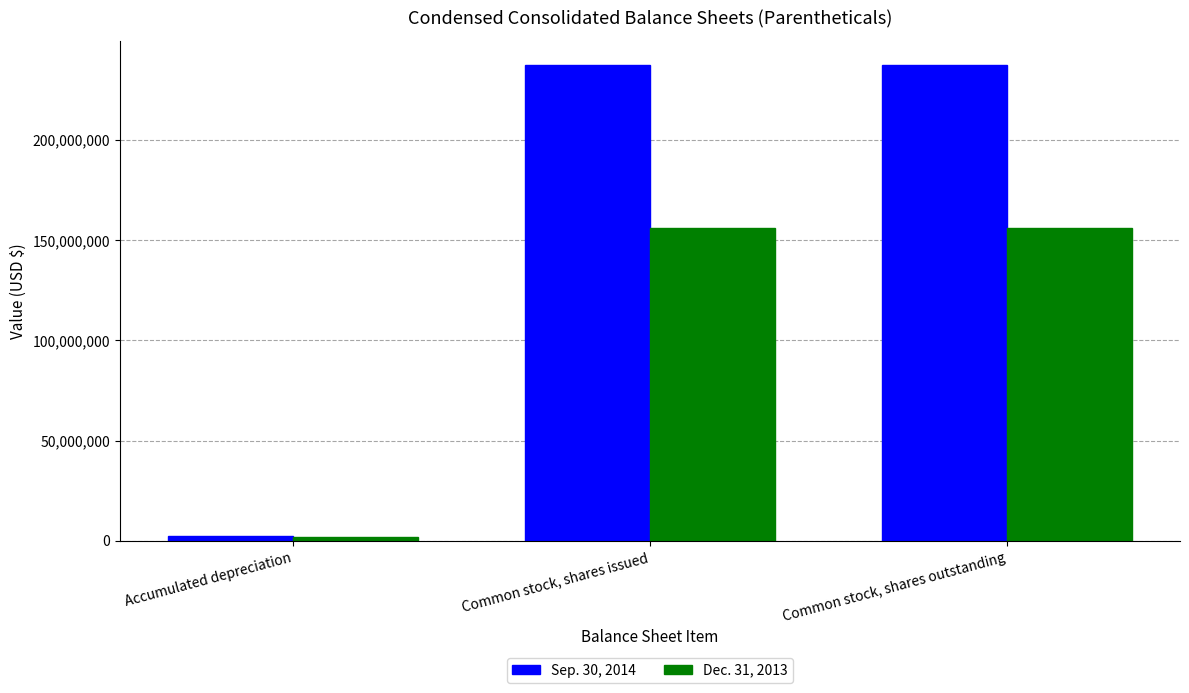

True or false: Dec. 31, 2013 has a value of 246617823 at Common stock, shares issued.

False